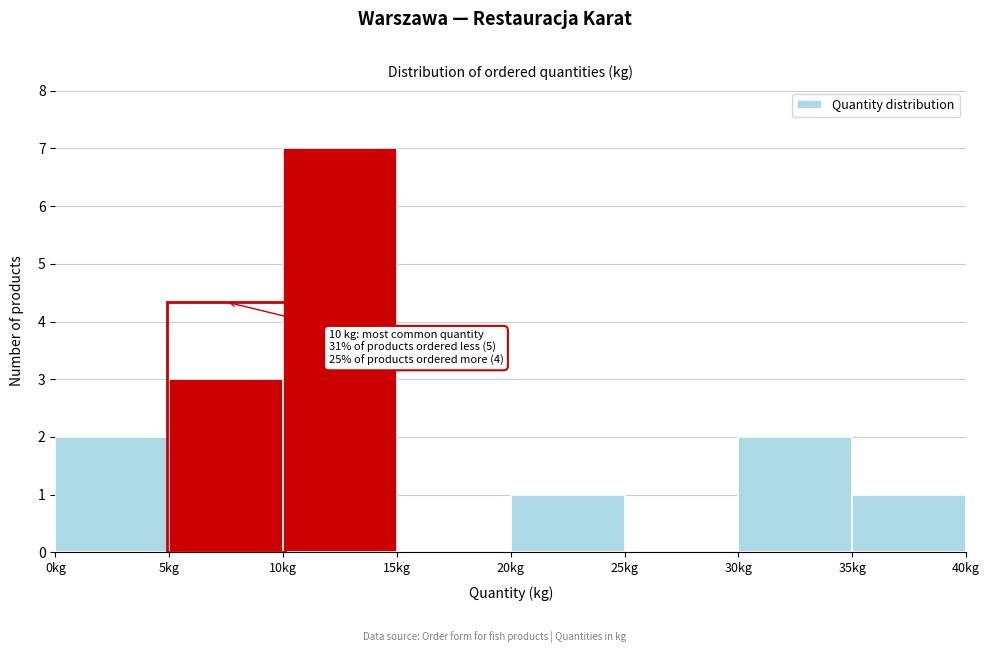

Over which range of the x-axis is the bar tallest?

10 to 15